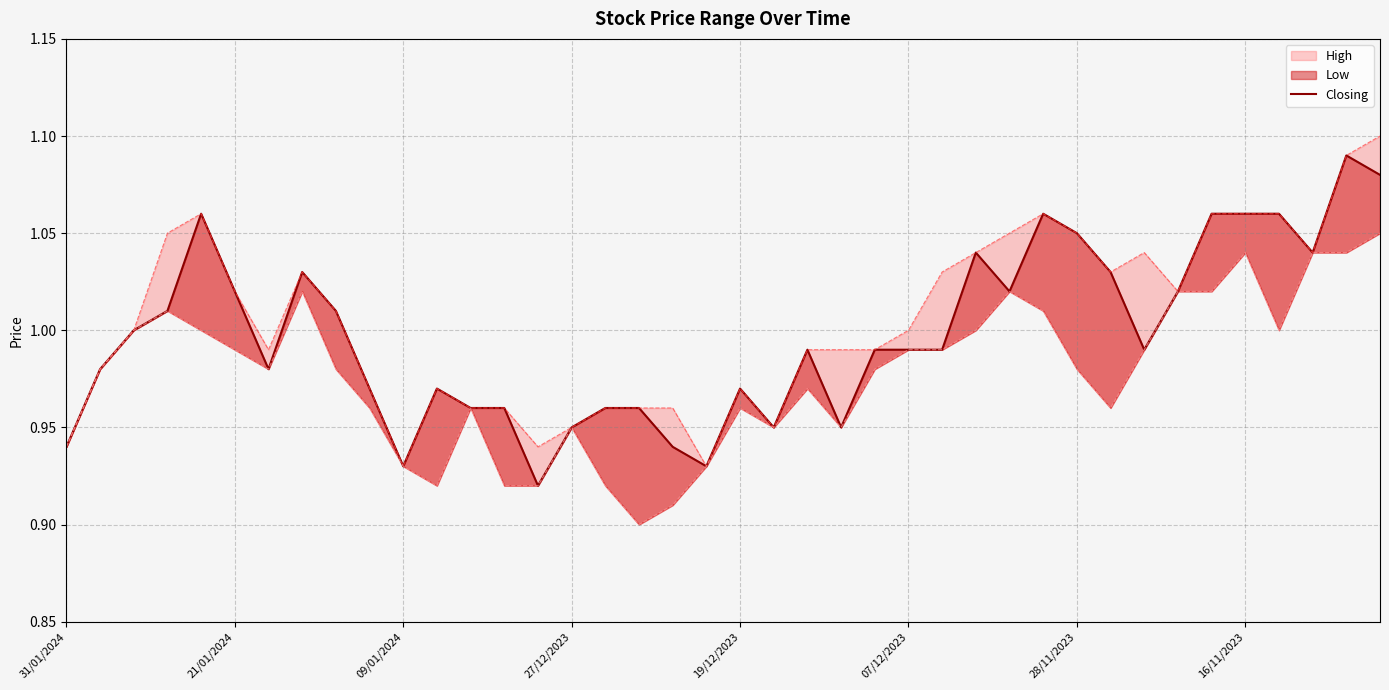

Reading left to right, extract all data points from this chart.

0.9	1.0	1.0	1.0	1.1	1.0	1.0	1.0	1.0	1.0	0.9	1.0	1.0	1.0	0.9	0.9	1.0	1.0	0.9	0.9	1.0	0.9	1.0	0.9	1.0	1.0	1.0	1.0	1.0	1.1	1.1	1.0	1.0	1.0	1.1	1.1	1.1	1.0	1.1	1.1